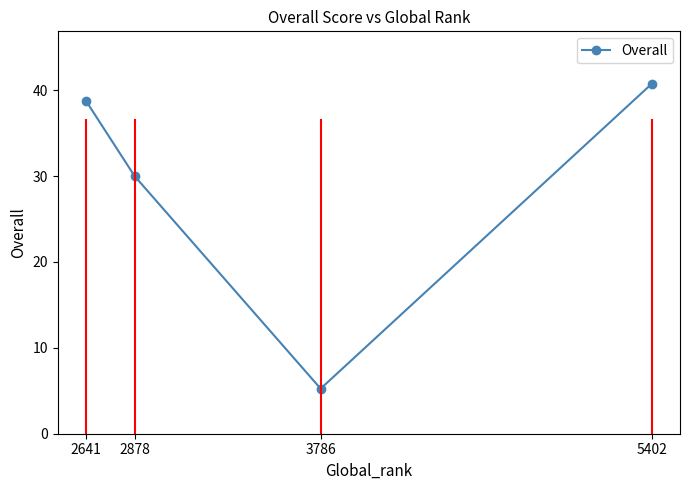

Does the chart have visible grid lines?

No